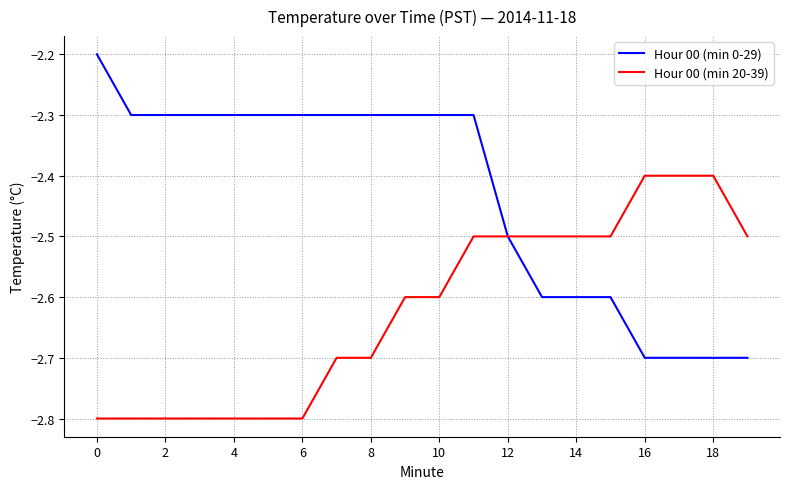

Which series has the largest range (max minus min)?

Hour 00 (min 0-29)